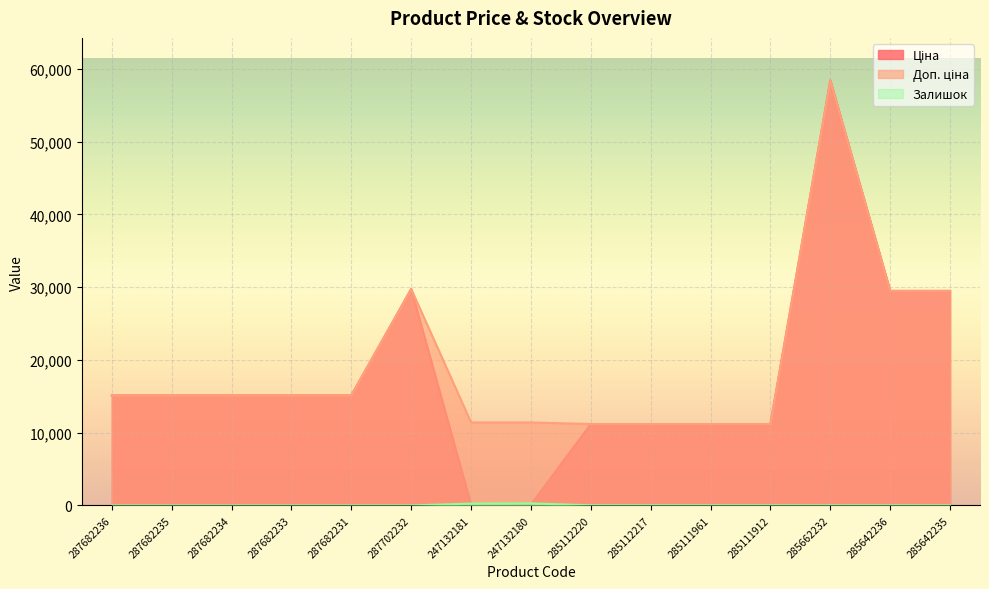

True or false: Залишок and Доп. ціна intersect in this chart.

False